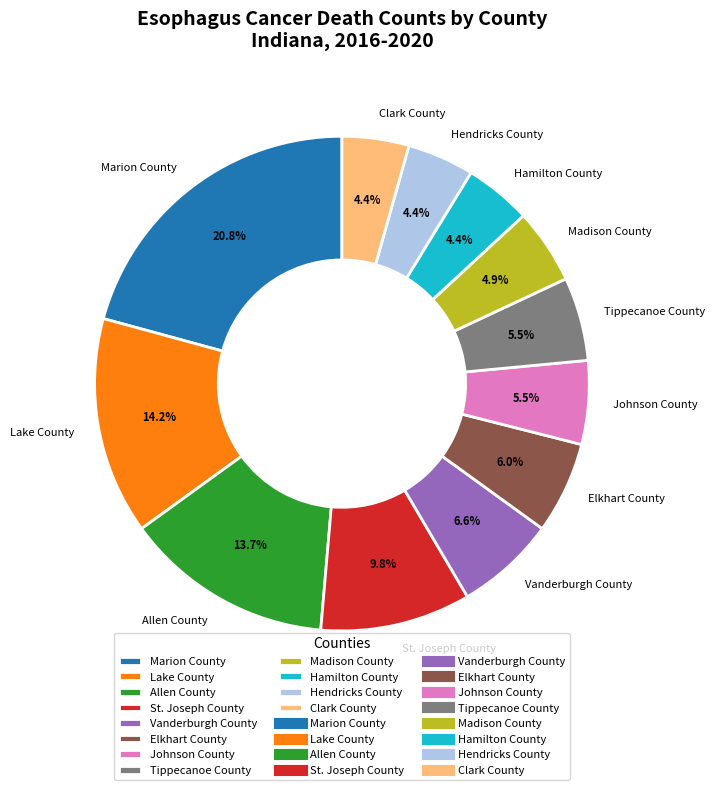

How many slices are in this pie chart?

12